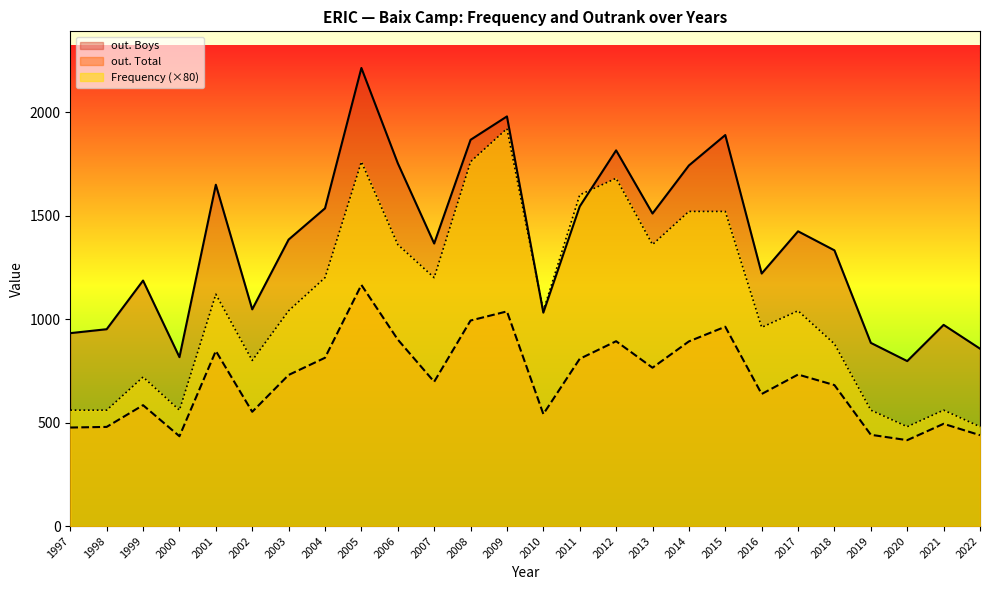

How many interior local peaks does the out. Boys series have?

8